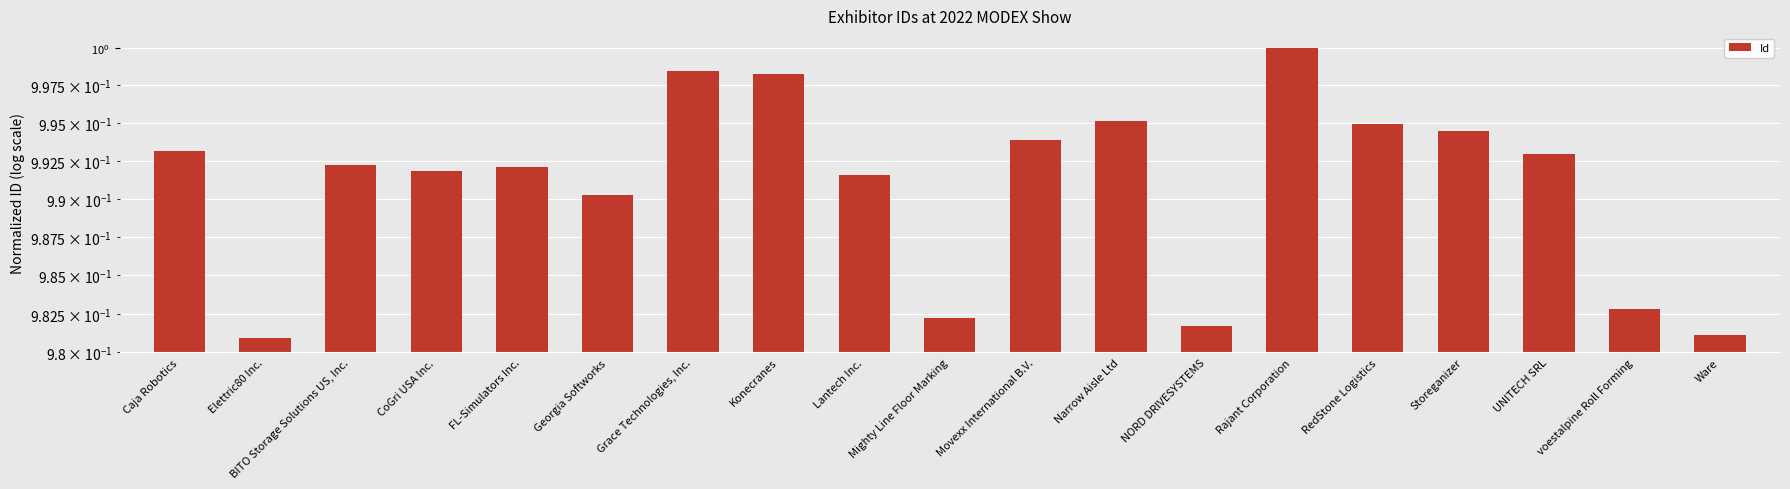

Reading left to right, transcribe all the data shown in this chart.

Caja Robotics=1.0	Elettric80 Inc.=1.0	BITO Storage Solutions US, Inc.=1.0	CoGri USA Inc.=1.0	FL-Simulators Inc.=1.0	Georgia Softworks=1.0	Grace Technologies, Inc.=1.0	Konecranes=1.0	Lantech Inc.=1.0	Mighty Line Floor Marking=1.0	Movexx International B.V.=1.0	Narrow Aisle Ltd=1.0	NORD DRIVESYSTEMS=1.0	Rajant Corporation=1.0	RedStone Logistics=1.0	Storeganizer=1.0	UNITECH SRL=1.0	voestalpine Roll Forming=1.0	Ware=1.0